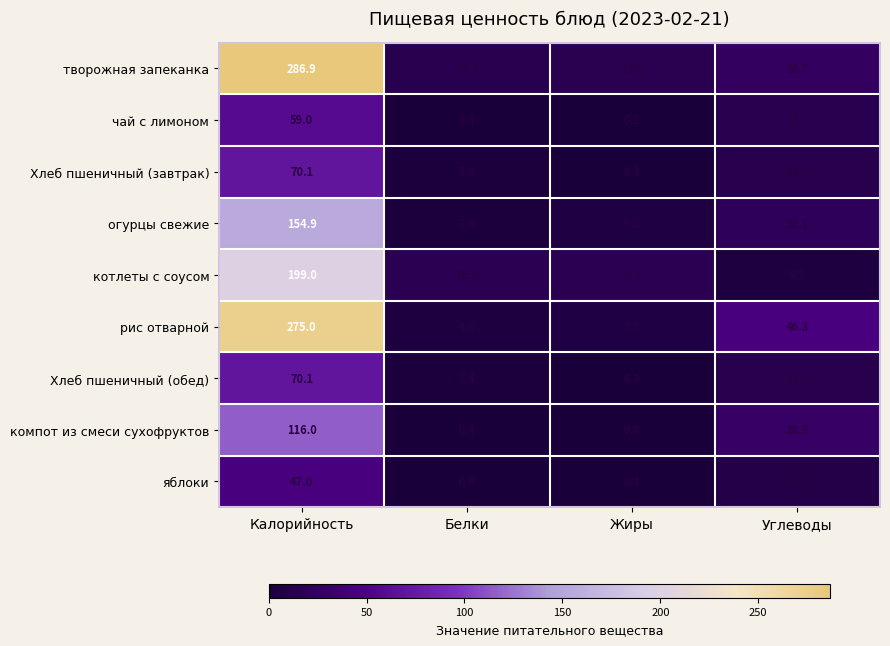

Rank the categories by Хлеб пшеничный (обед) value from lowest to highest.

Жиры, Белки, Углеводы, Калорийность